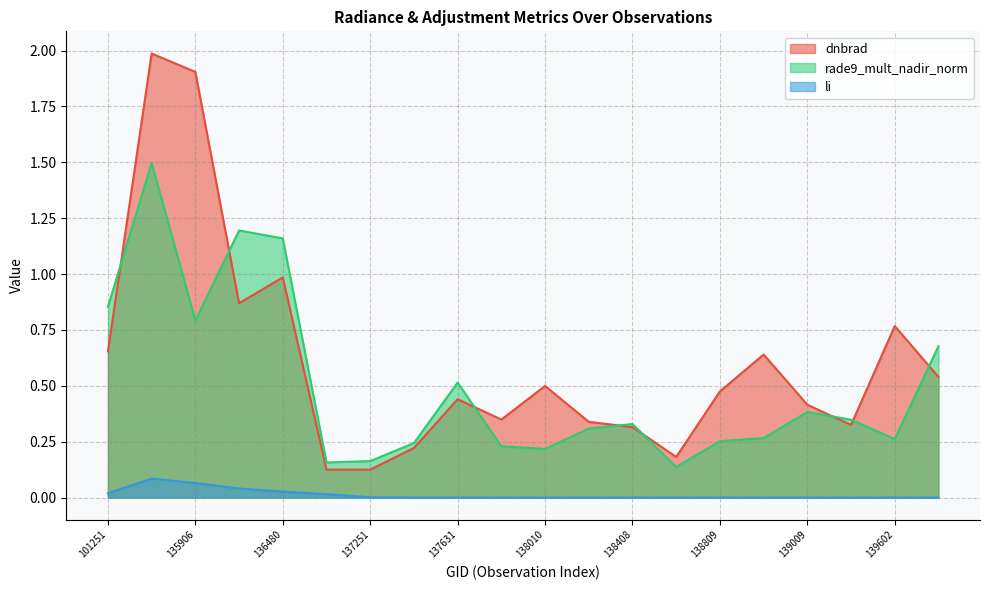

True or false: li and dnbrad intersect in this chart.

False